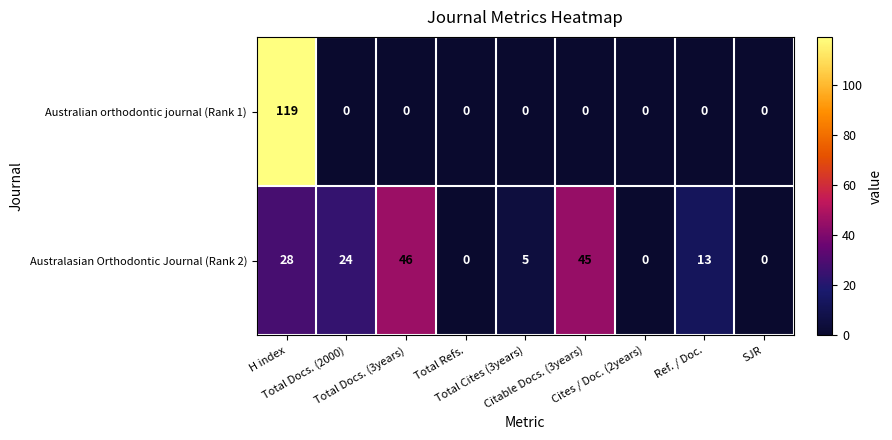

At which category is the sum across all series the highest?

H index